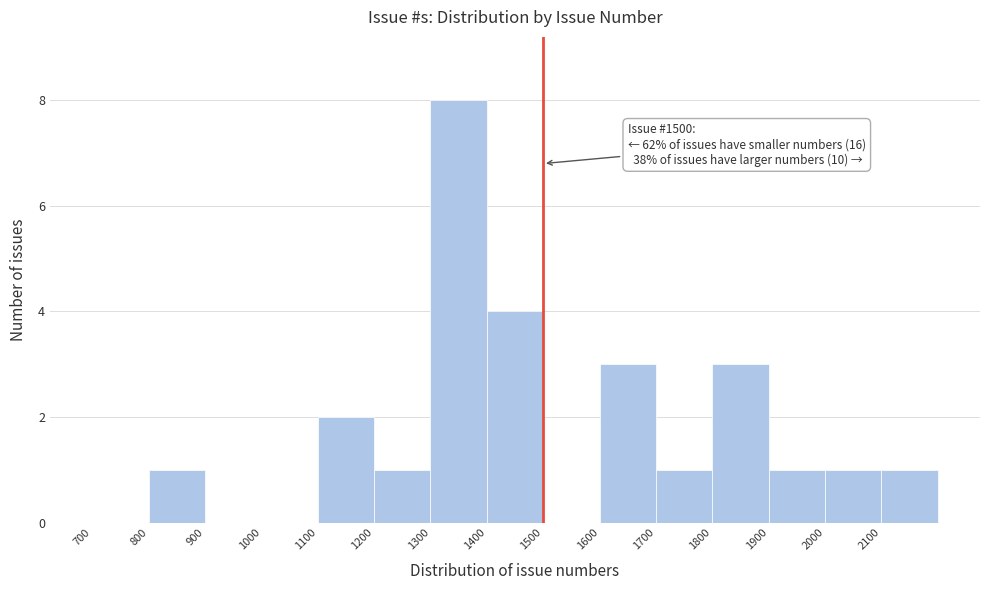

Over which range of the x-axis is the bar tallest?

1300 to 1400